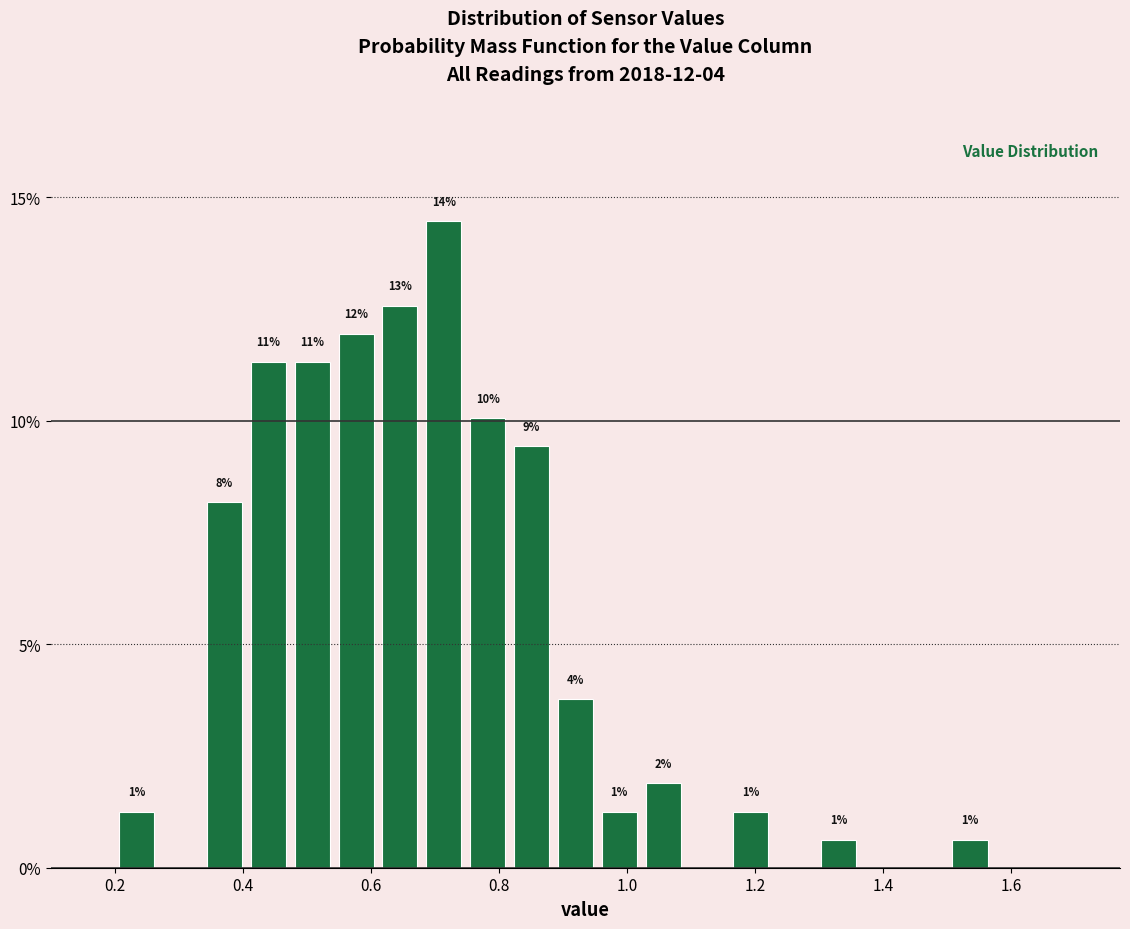

Around what value on the x-axis is the tallest bar? Give the approximate position of its centre, as read against the axis.

0.72